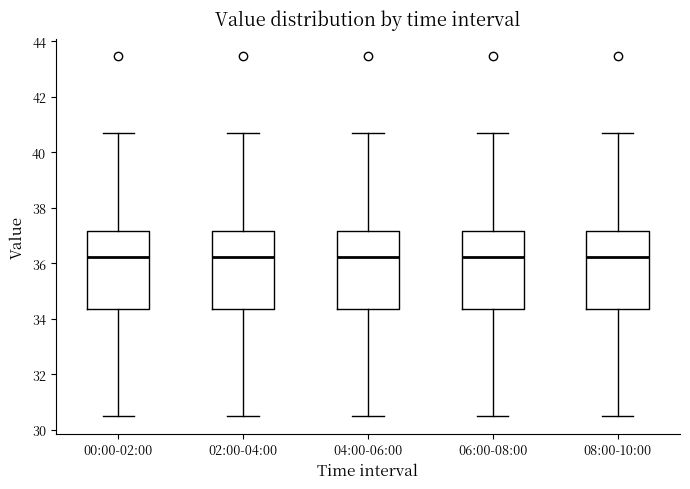

Reading left to right, transcribe this box plot: for each box, give where its median line is, the range the box spans, and where its two whiskers end, as read against the y-axis. The values are not printed on the chart, so give them approximately, as read against the axis.

00:00-02:00: median 36.2, box 34.4 to 37.2, whiskers 30.6 to 40.8
02:00-04:00: median 36.2, box 34.4 to 37.2, whiskers 30.6 to 40.8
04:00-06:00: median 36.2, box 34.4 to 37.2, whiskers 30.6 to 40.8
06:00-08:00: median 36.2, box 34.4 to 37.2, whiskers 30.6 to 40.8
08:00-10:00: median 36.2, box 34.4 to 37.2, whiskers 30.6 to 40.8